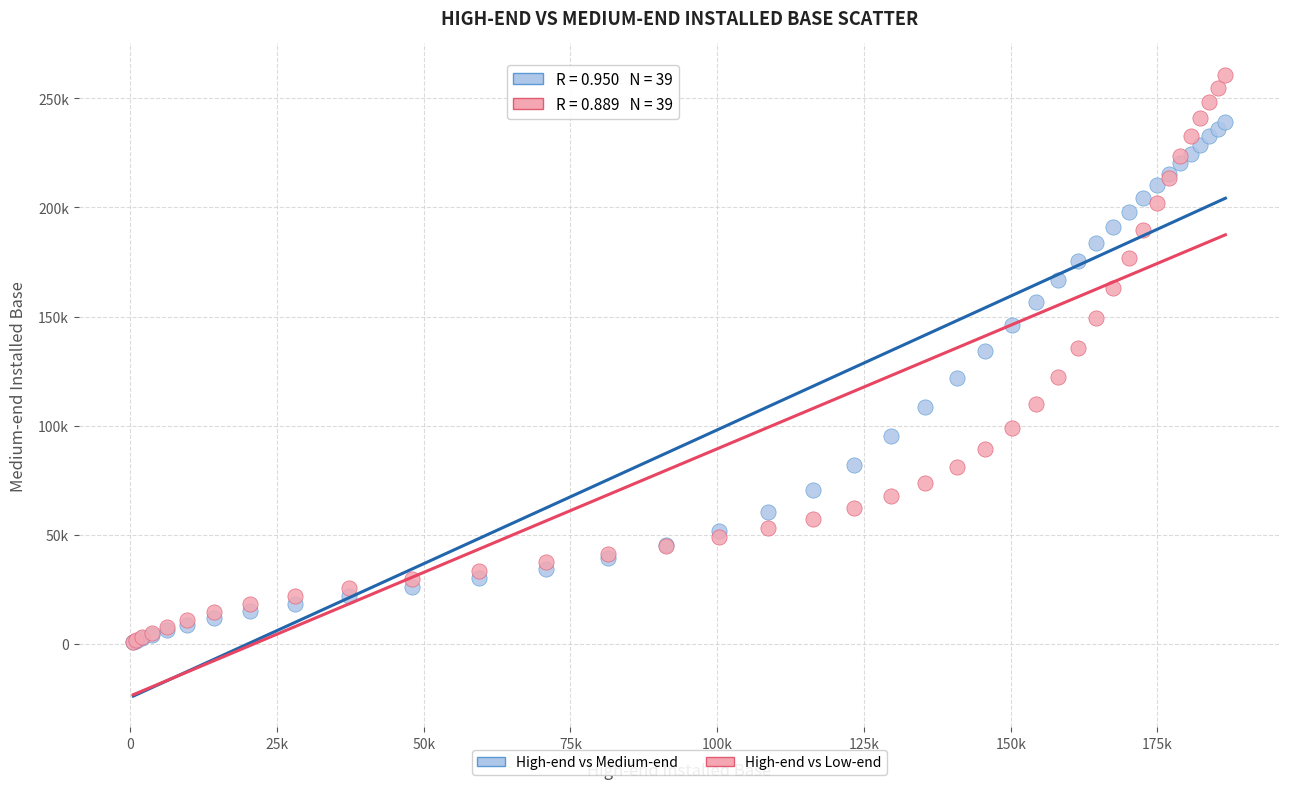

What are all the series names shown in the legend?

High-end vs Medium-end, High-end vs Low-end